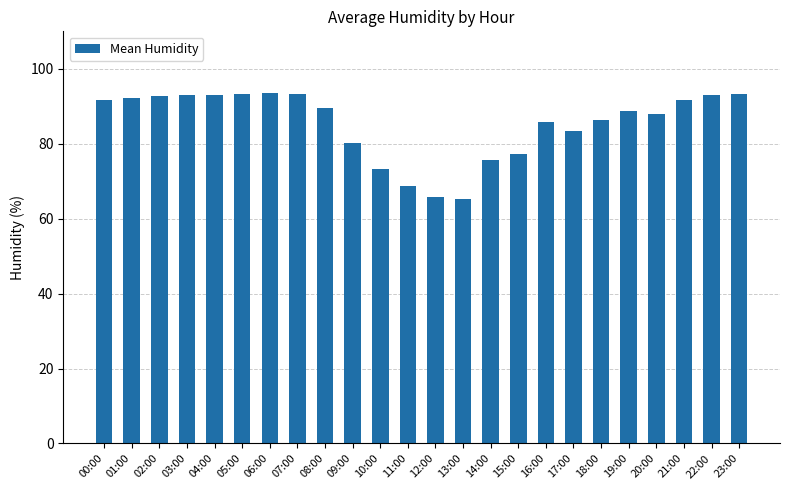

Between 17:00 and 22:00, which is larger?

22:00